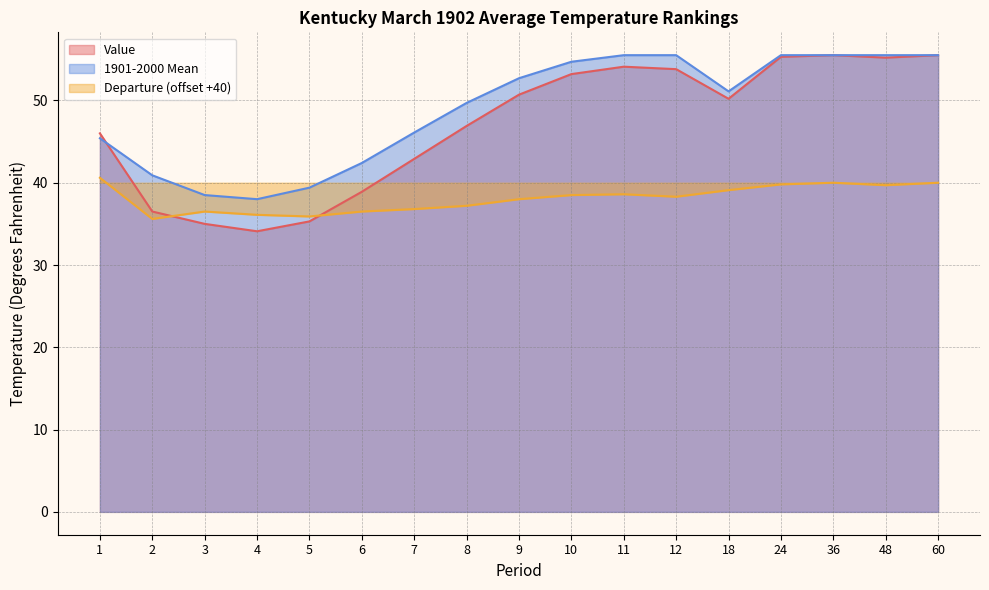

In Value, how many points are lower than both neighbors (excluding endpoints)?

3